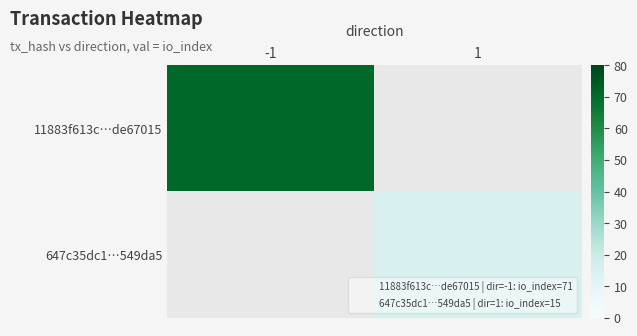

What is the smallest value displayed?

15.0